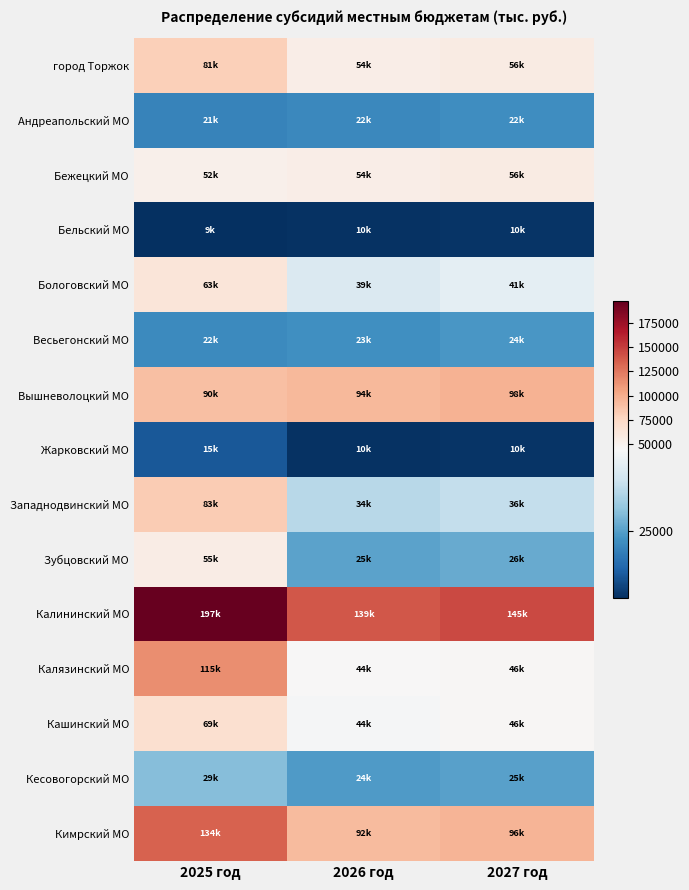

Between 2025 год and 2026 год, which series saw the biggest shift?

Калязинский МО